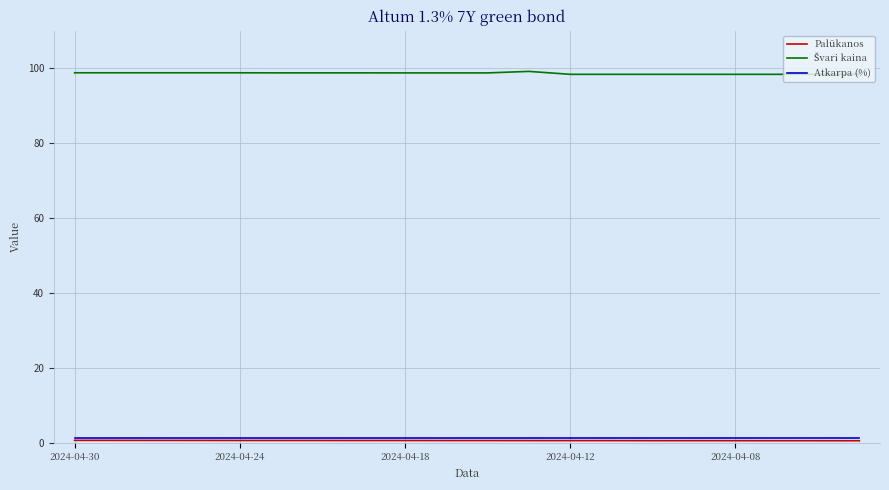

What is the maximum value shown in the chart?

99.2